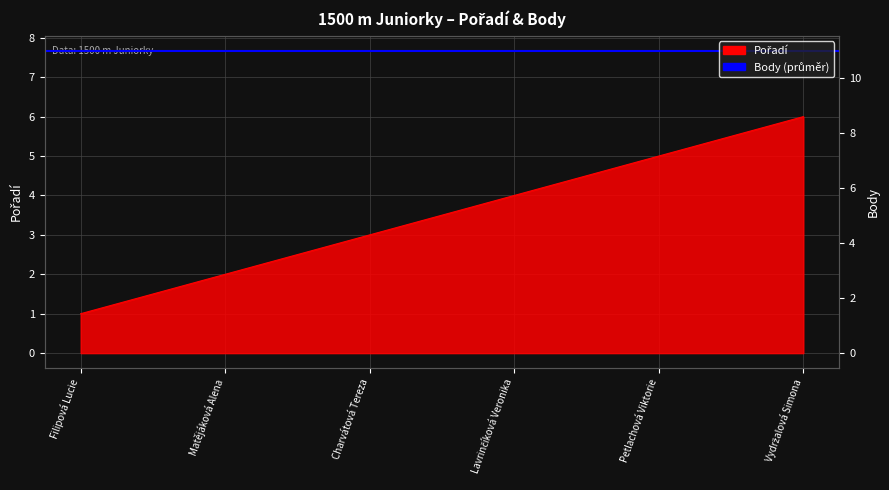

Does the chart display data point markers on the line(s)?

No